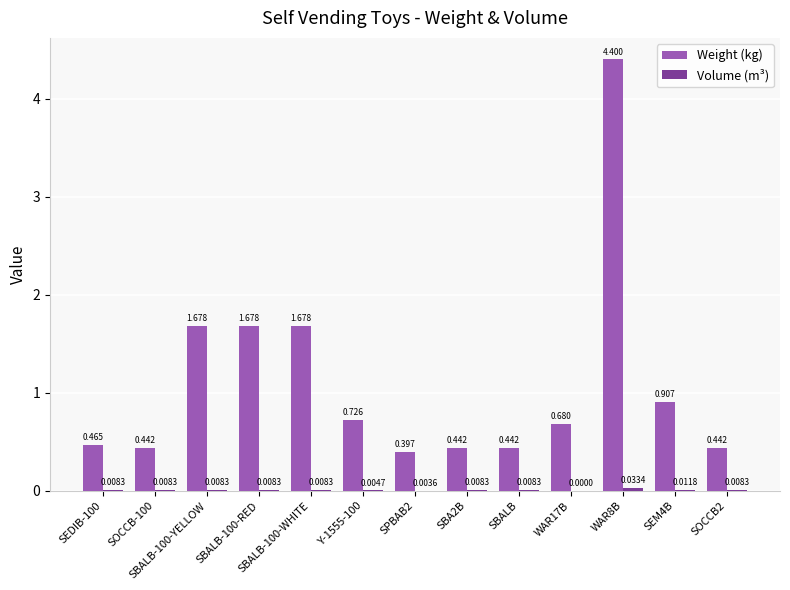

How many groups of bars are there?

13